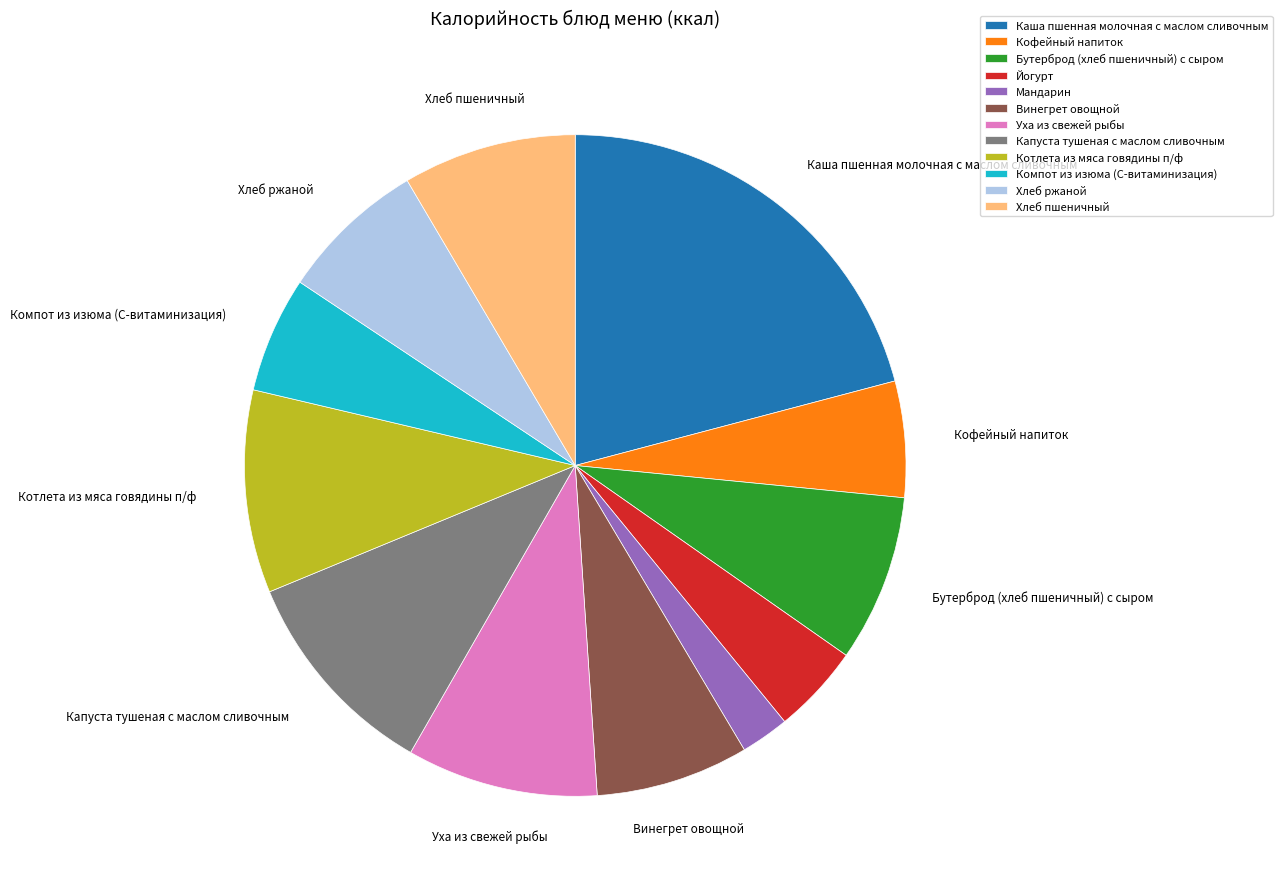

Which category has the smallest portion of the pie?

Мандарин